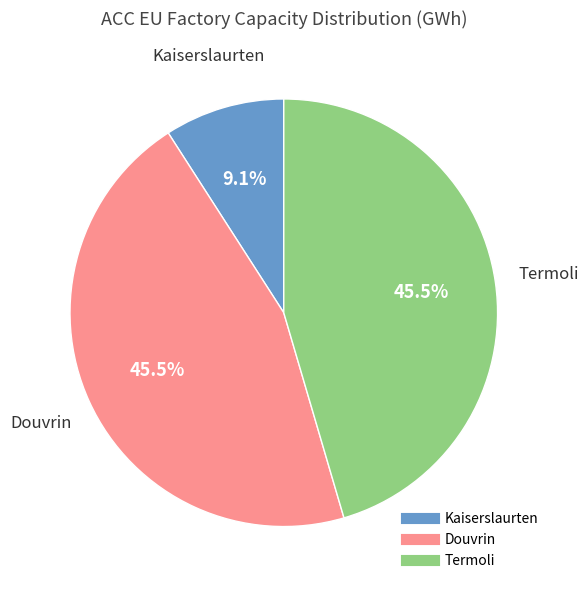

Does any single category account for the majority?

No